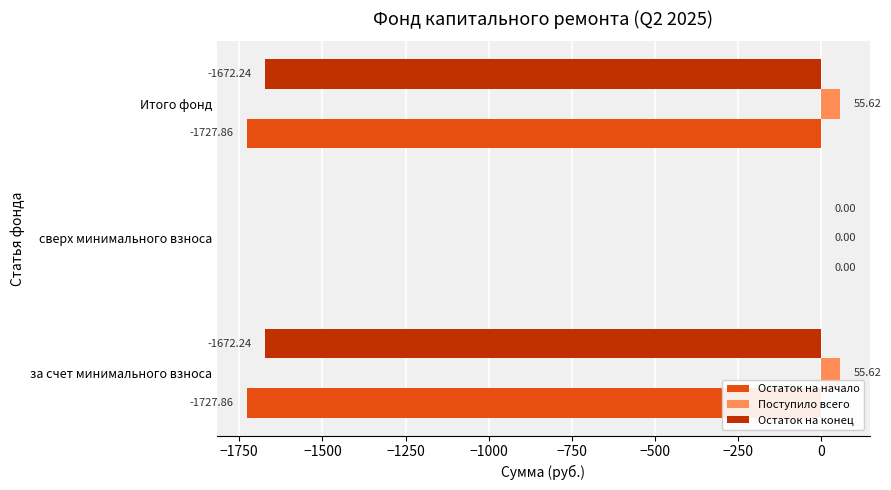

What are all the series names shown in the legend?

Остаток на начало, Поступило всего, Остаток на конец